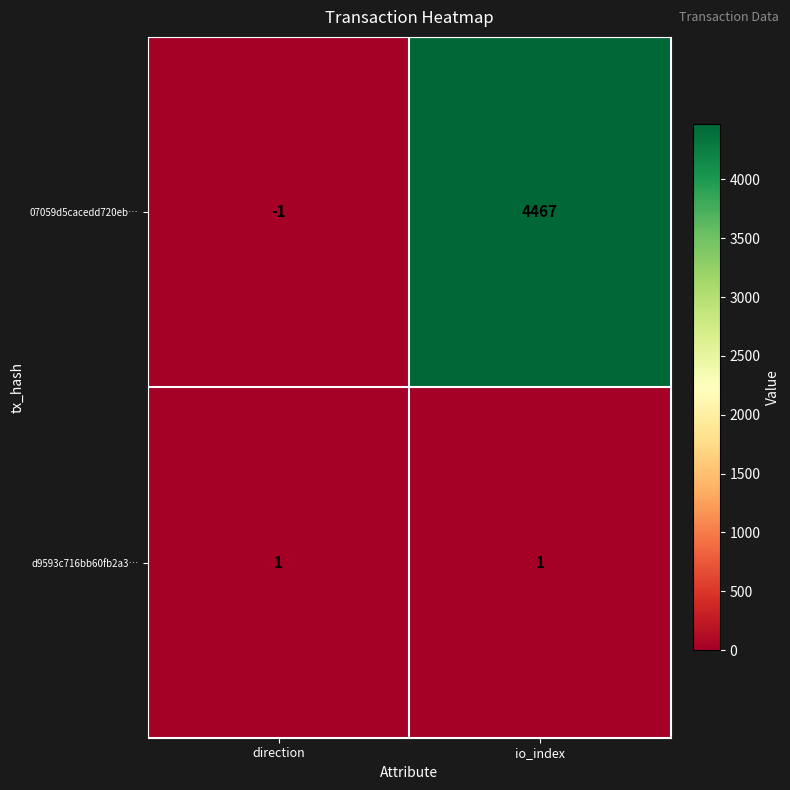

How many series are shown in this chart?

2